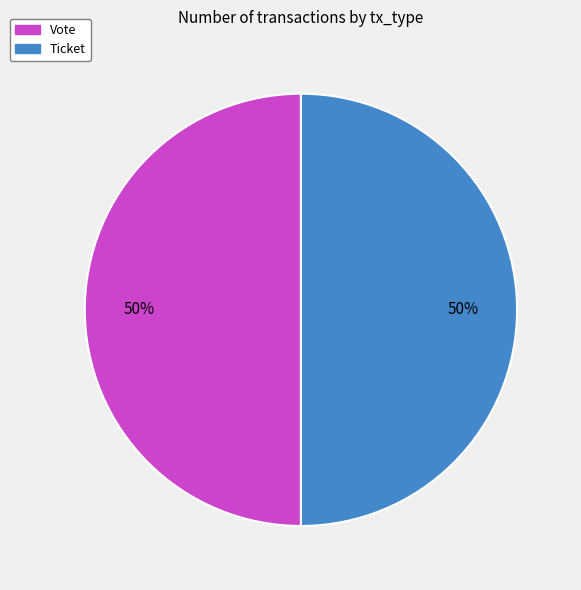

How many segments does this pie chart have?

2